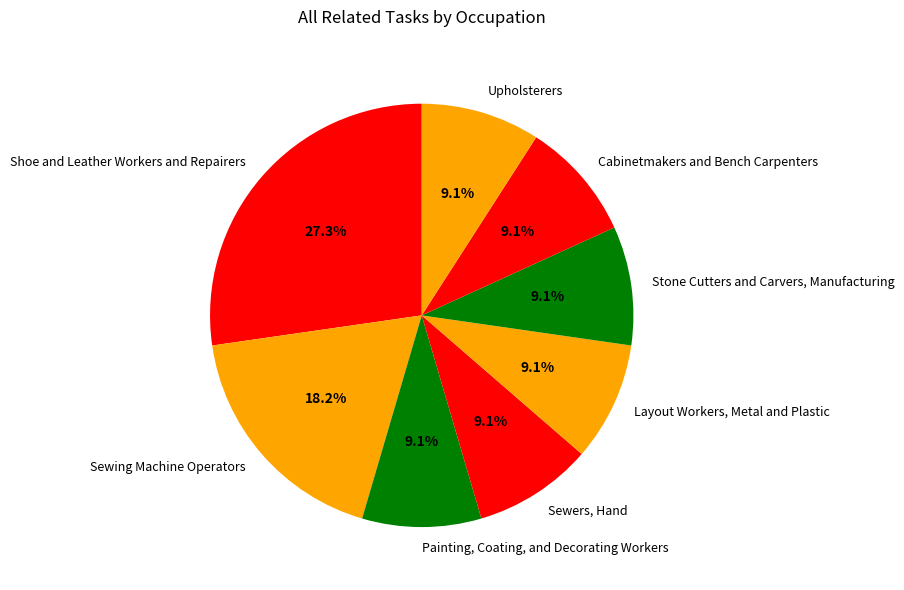

How much of the chart is everything except Shoe and Leather Workers and Repairers?

72.7%